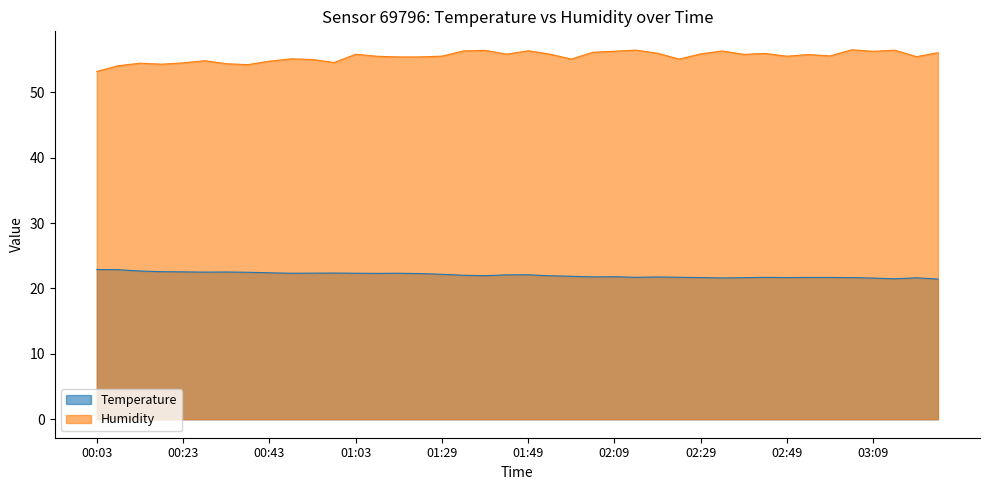

What position from the right is 02:19?

14